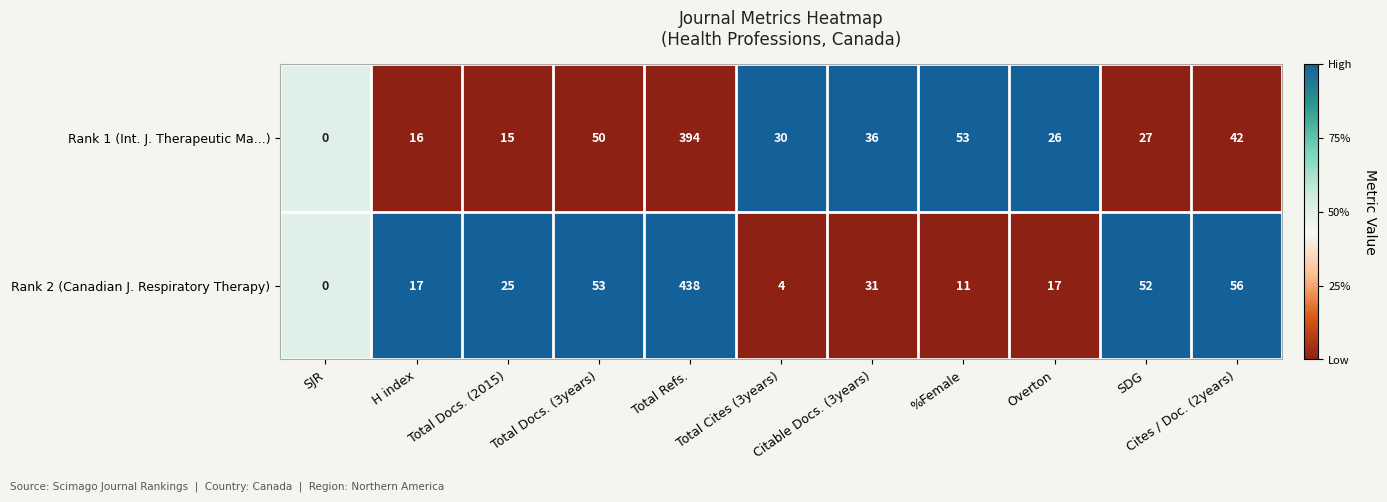

What is the maximum value for Rank 2 (Canadian J. Respiratory Therapy)?

438